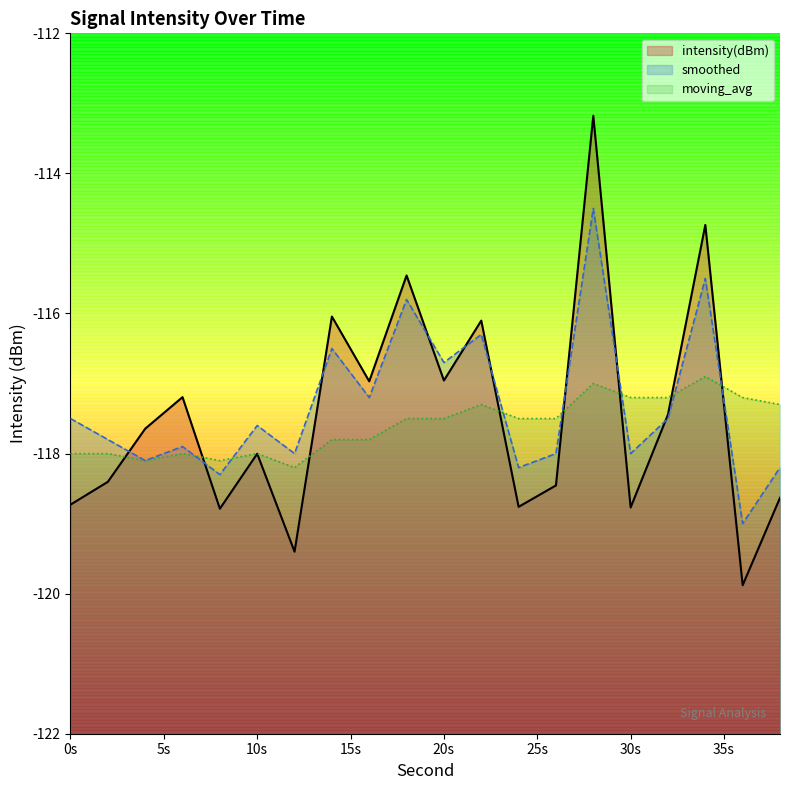

What is the maximum value shown in the chart?

-113.2